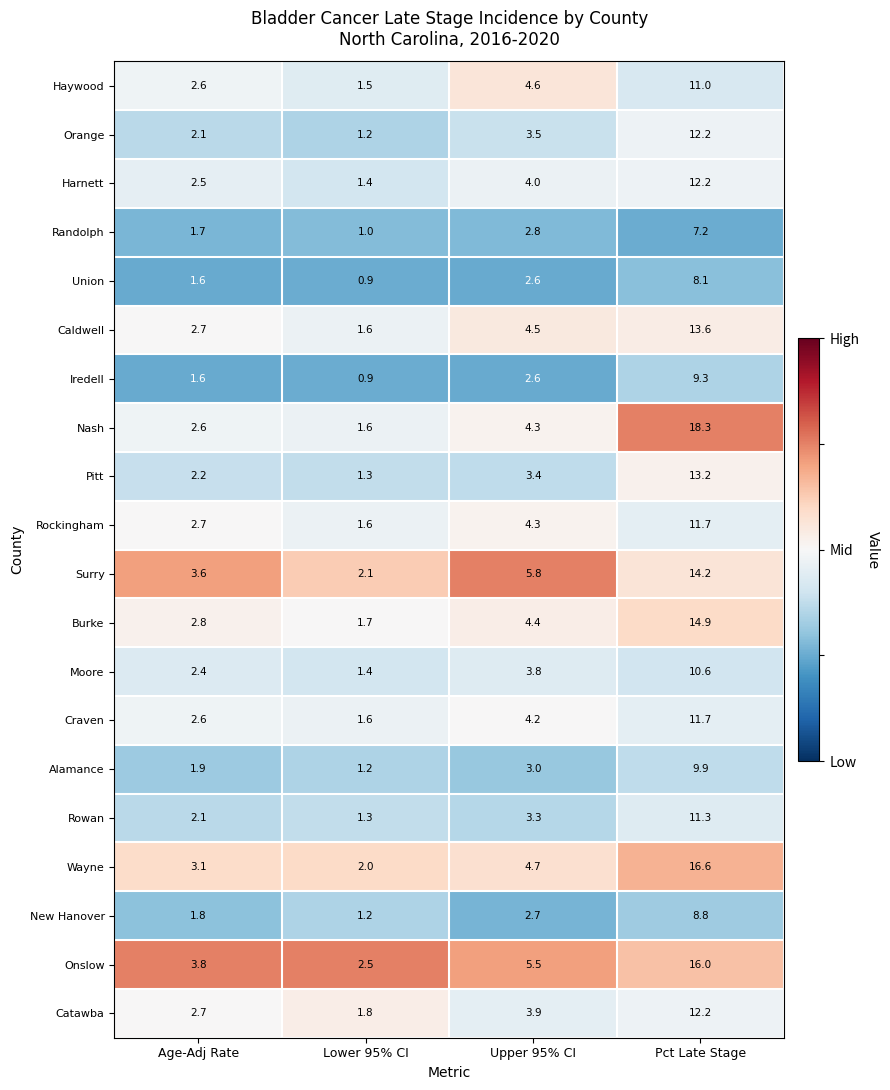

List the labels in order of Harnett value, smallest first.

Lower 95% CI, Age-Adj Rate, Upper 95% CI, Pct Late Stage